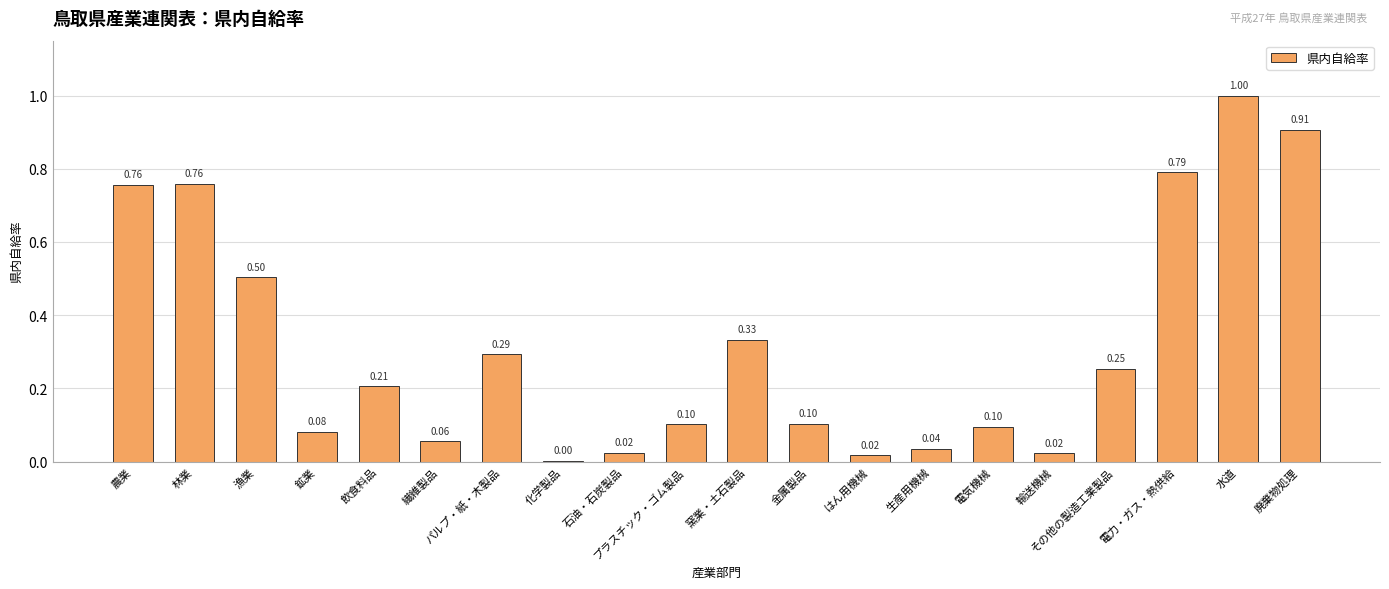

At which category does the chart reach its peak across all series?

水道